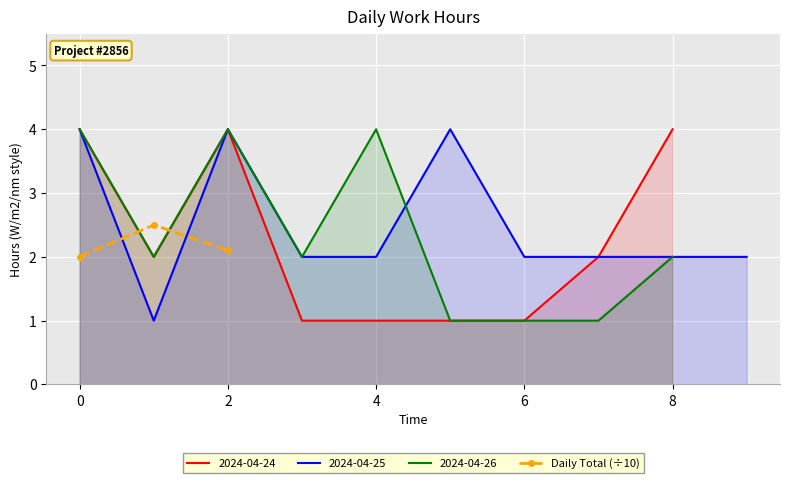

Is it true that the value at 2 is 3.3?

False